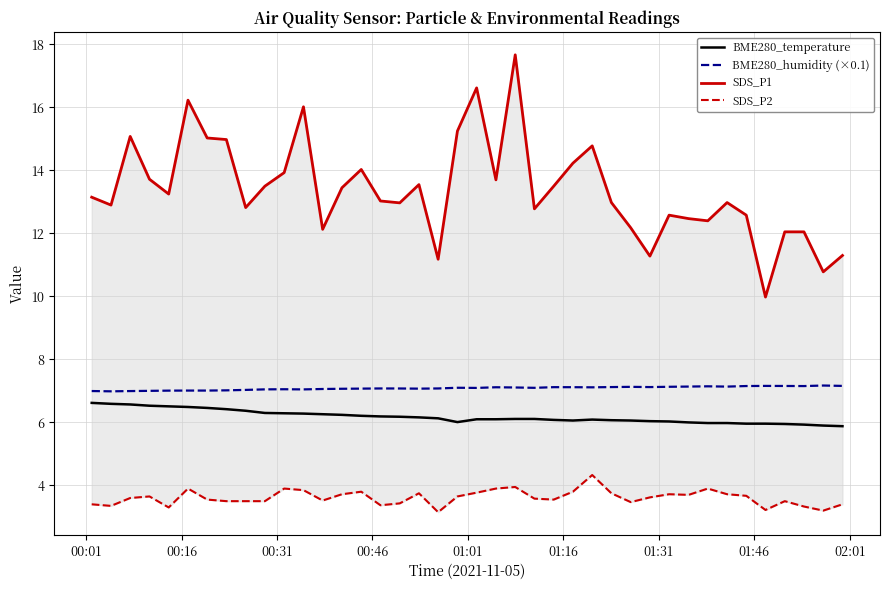

What is the maximum value for BME280_temperature?

6.6